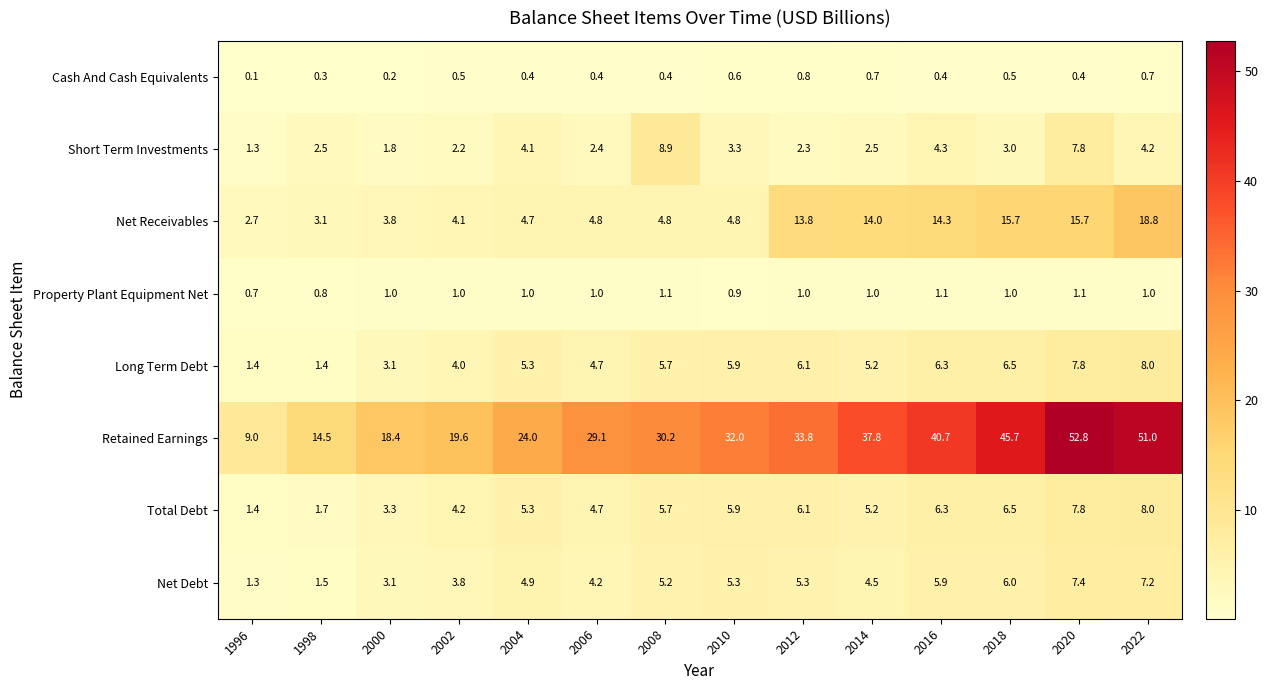

Between 1998 and 2000, which series saw the biggest shift?

Retained Earnings